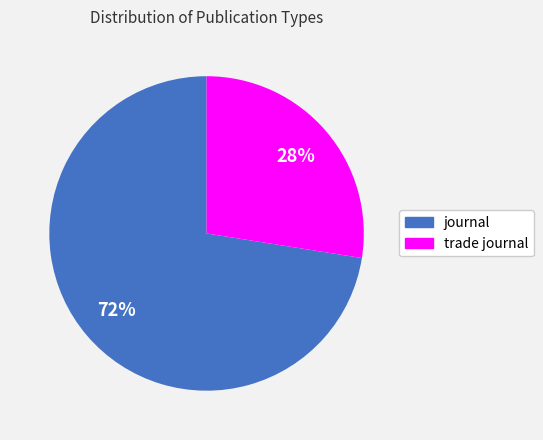

How many segments does this pie chart have?

2